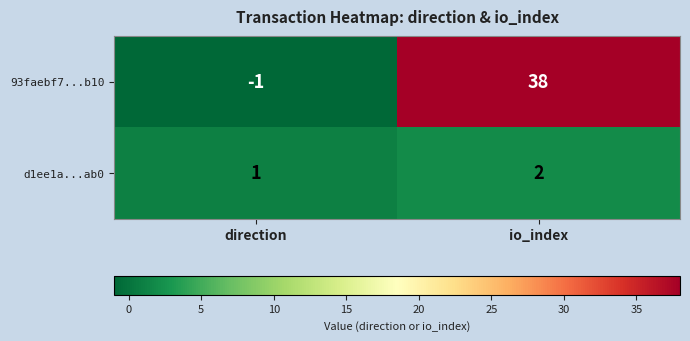

Reading left to right, transcribe all the data shown in this chart.

93faebf7...b10: direction=-1	io_index=38
d1ee1a...ab0: direction=1	io_index=2